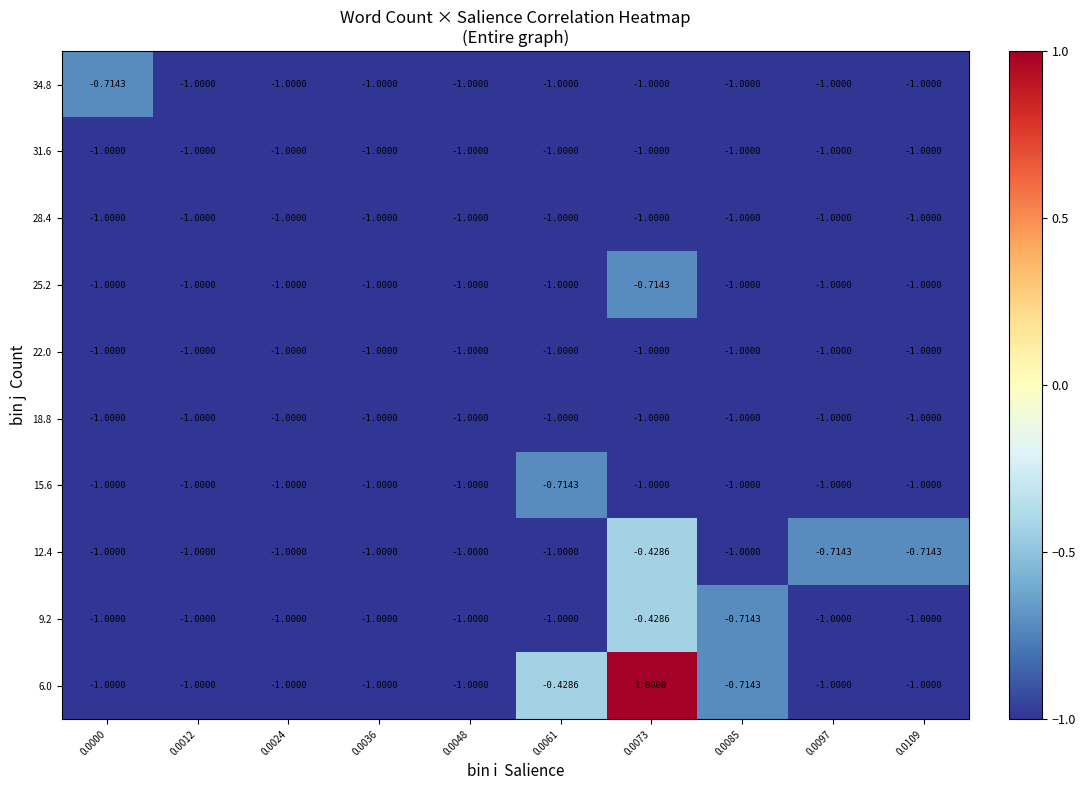

What is the difference between the highest and lowest values at 0.0061?

0.6